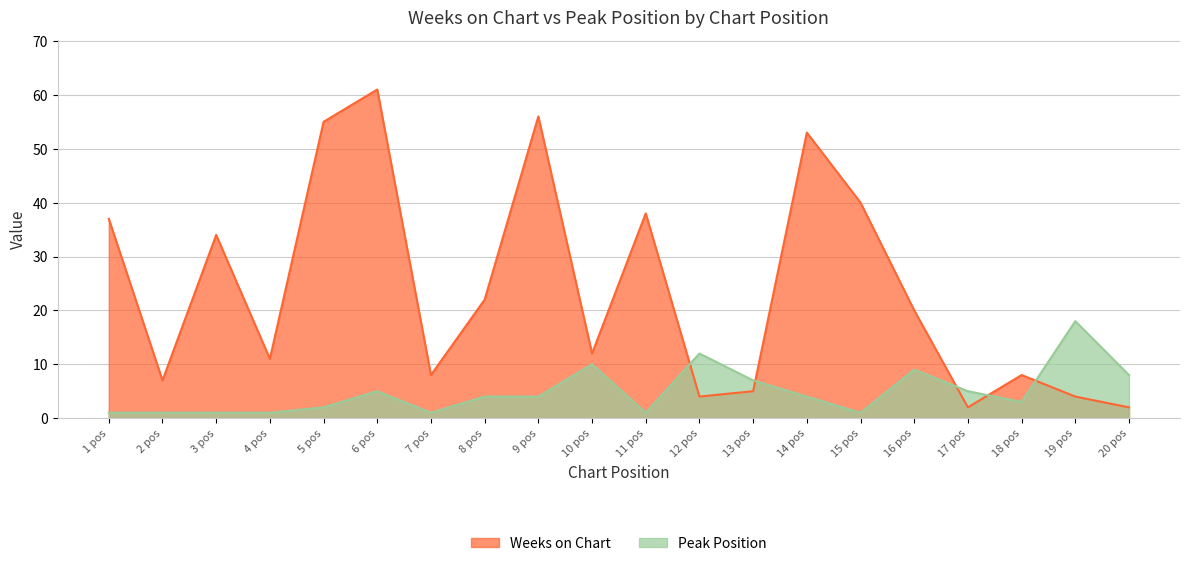

Reading right to left, what are all the values shown in this chart?

Weeks on Chart: 2	4	8	2	20	40	53	5	4	38	12	56	22	8	61	55	11	34	7	37
Peak Position: 8	18	3	5	9	1	4	7	12	1	10	4	4	1	5	2	1	1	1	1